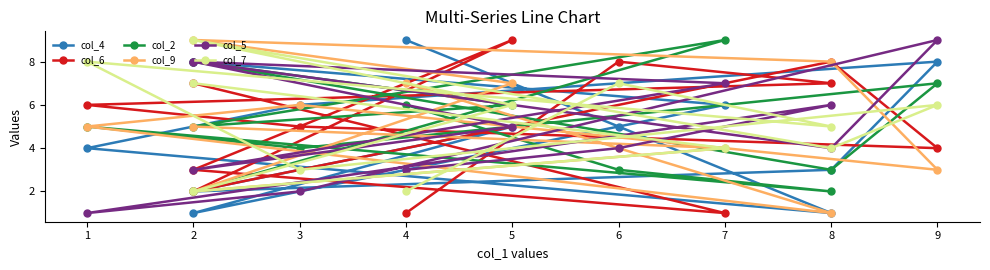

What is the value of the col_5 point at the 6th from the left?

4